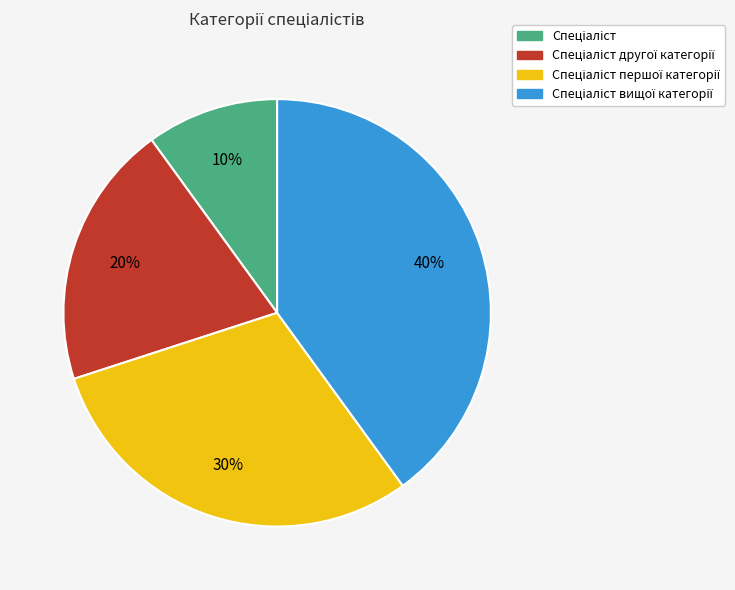

To the nearest percent, what is the average slice percentage?

25%